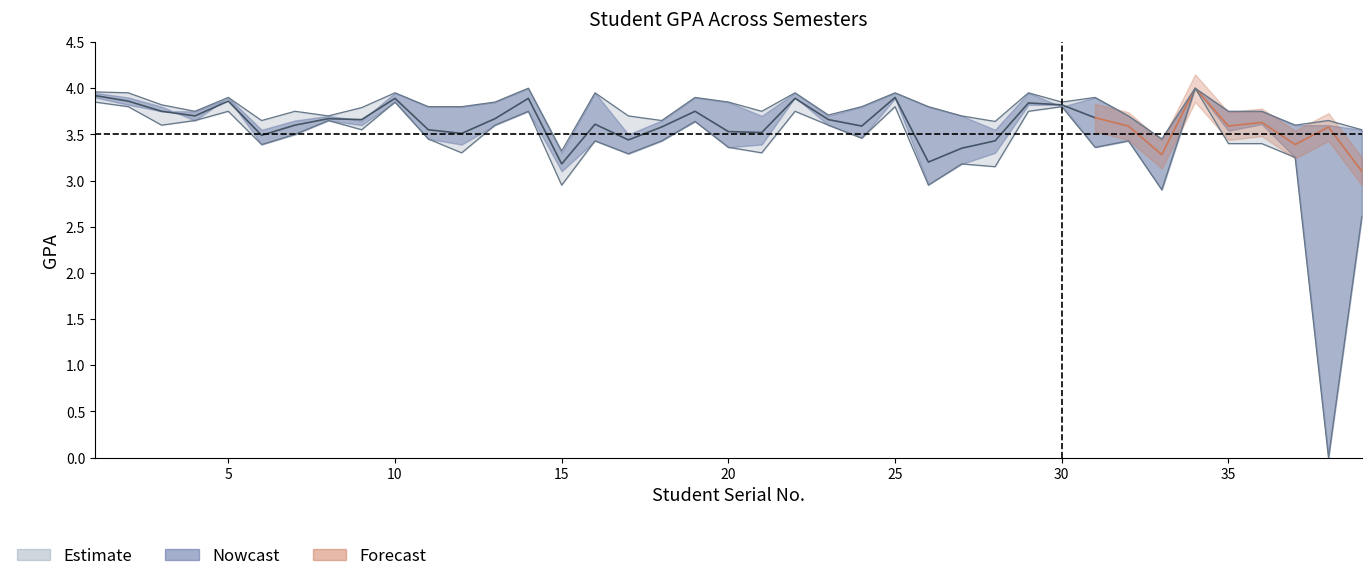

Is it true that Sem1_GPA equals 3.5 at 6?

True